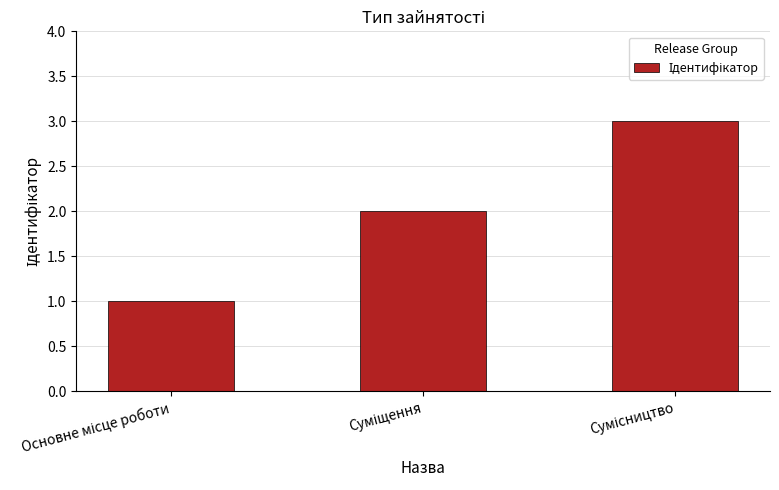

Count the number of categories in the chart.

3